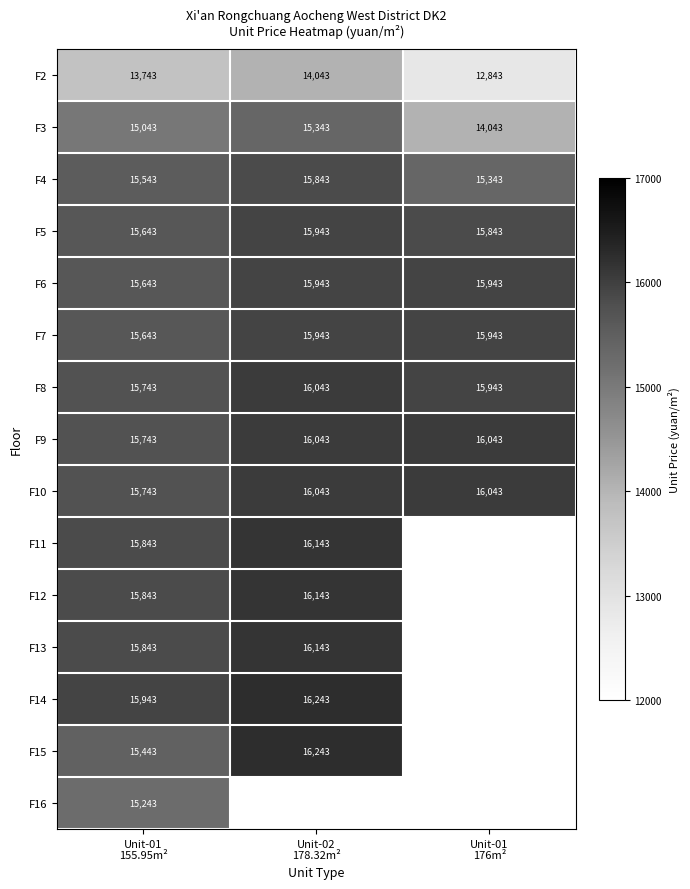

What is the difference between the maximum and minimum values in the F10 series?

300